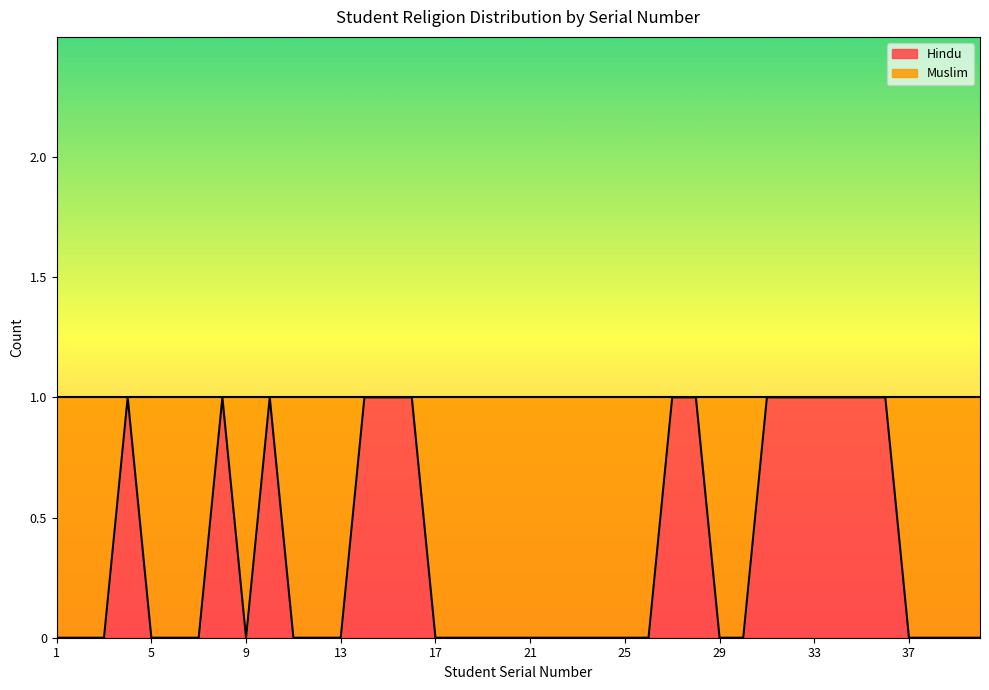

What is the sum of the values at 16 and 28?

2